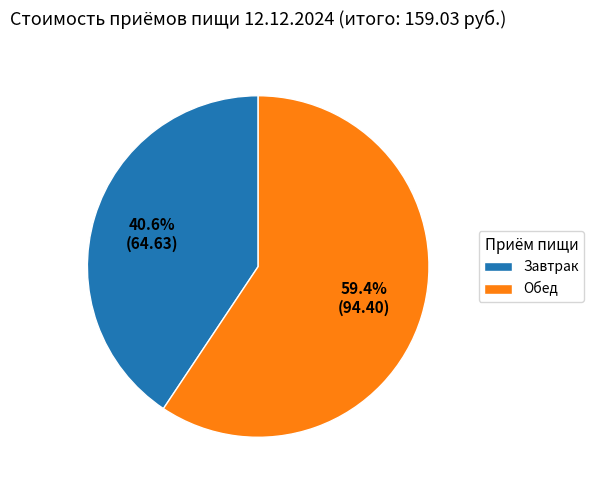

What percentage do Обед and Завтрак together represent?

100.0%